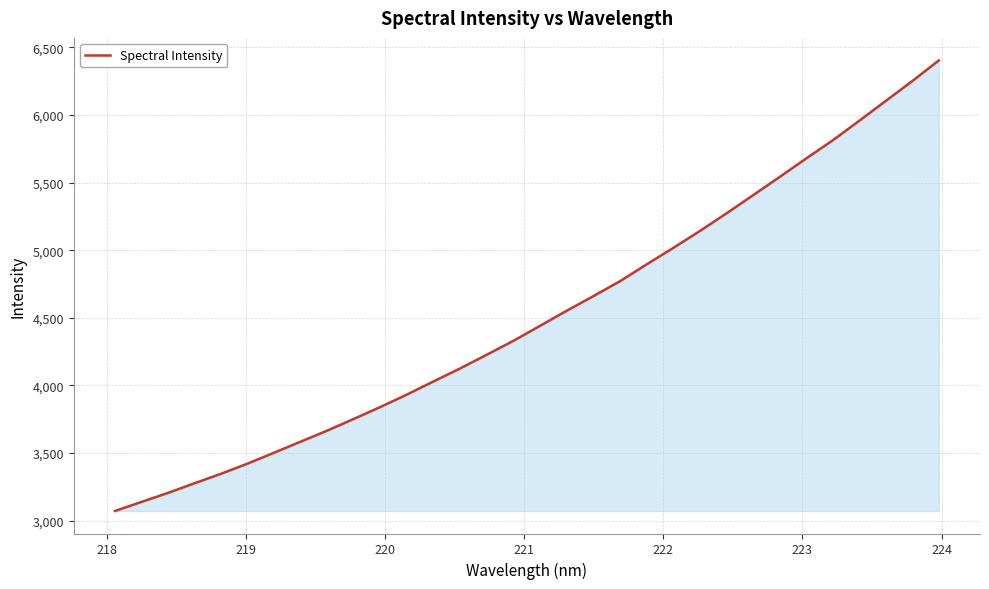

What is the difference between the maximum and minimum values?

3331.8